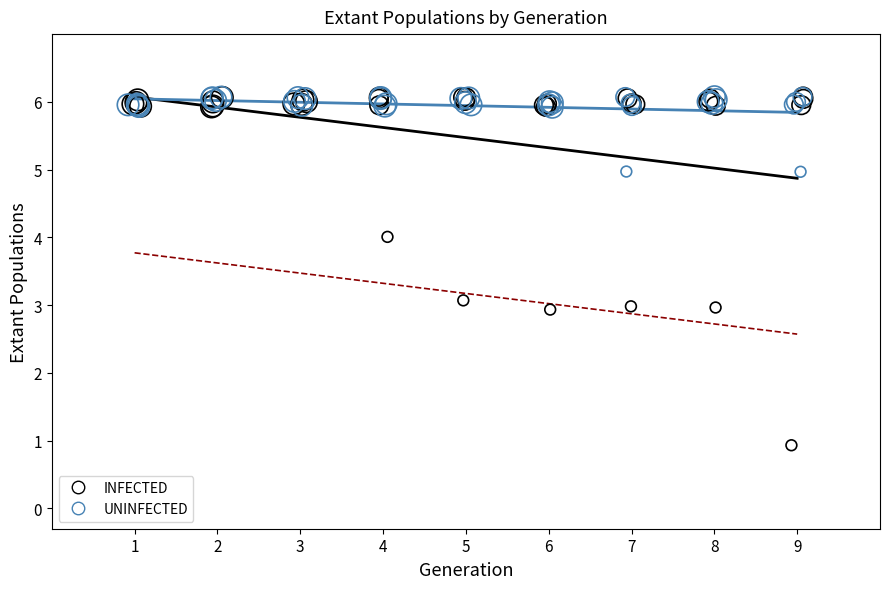

What are all the series names shown in the legend?

INFECTED, UNINFECTED